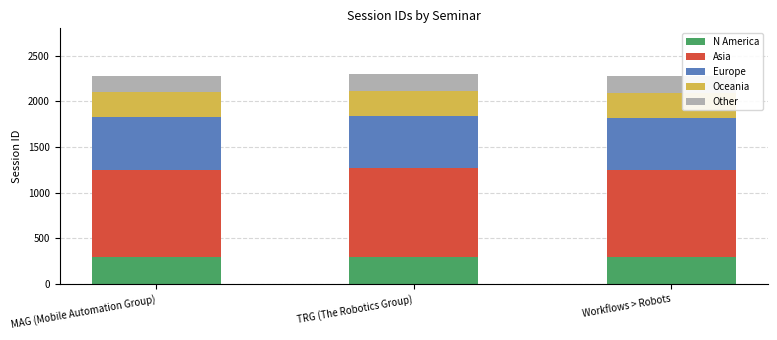

What is the minimum value for N America?

295.5